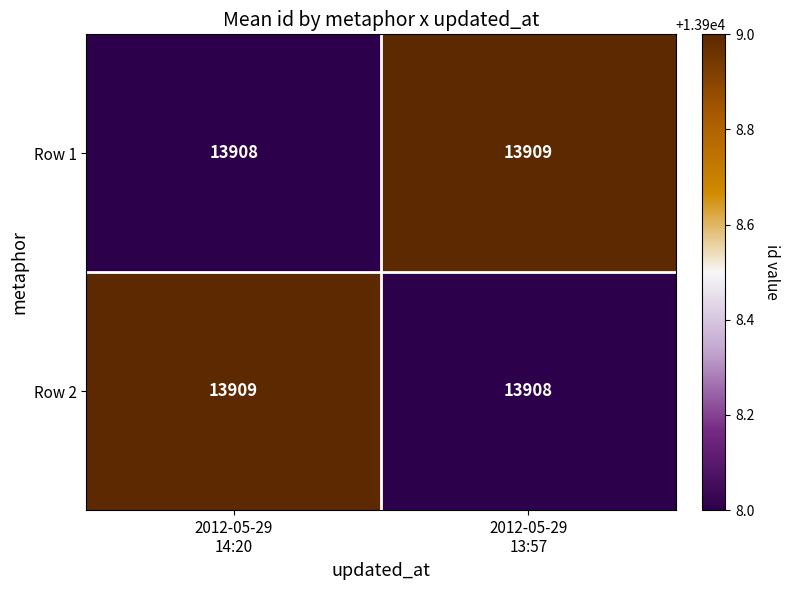

What is the smallest value displayed?

13908